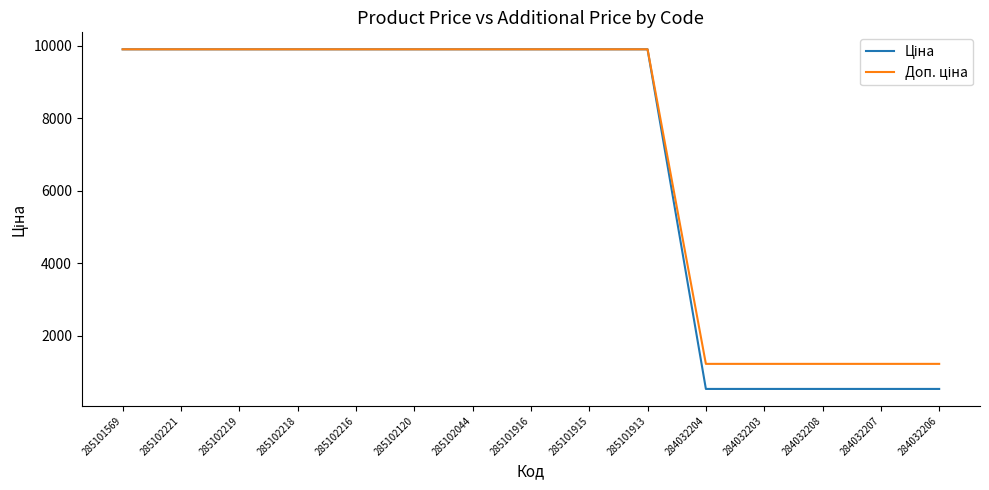

What is the smallest value displayed?

535.4